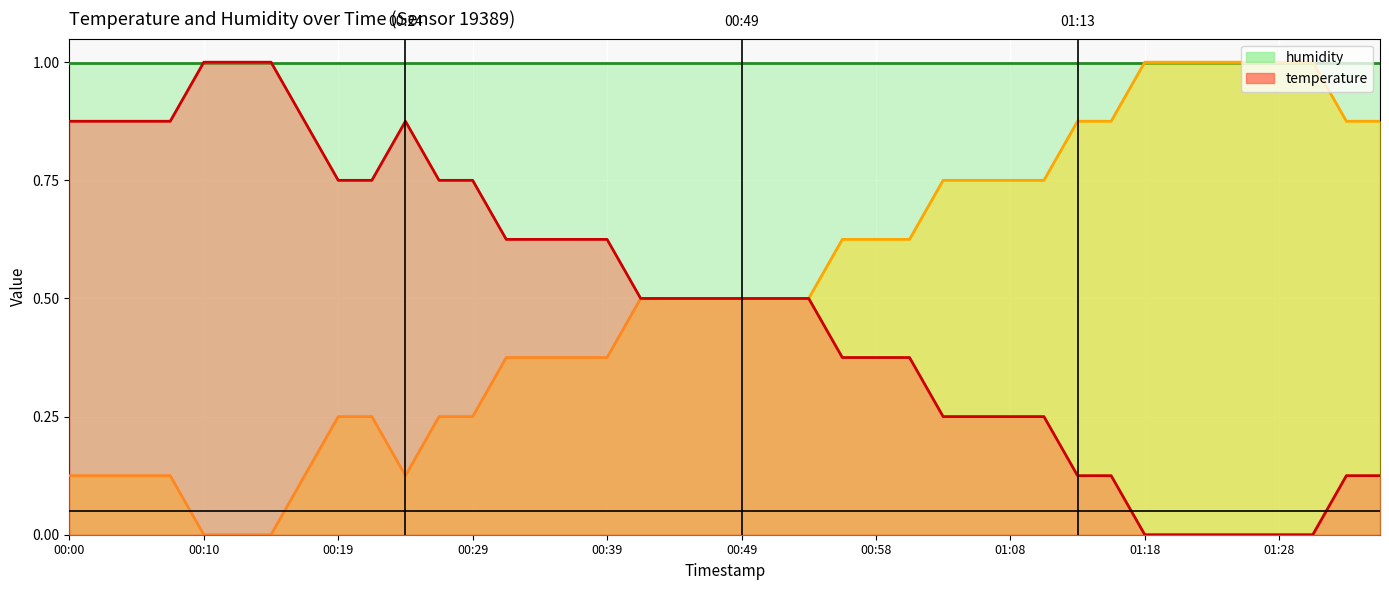

How many positive values are there?

37